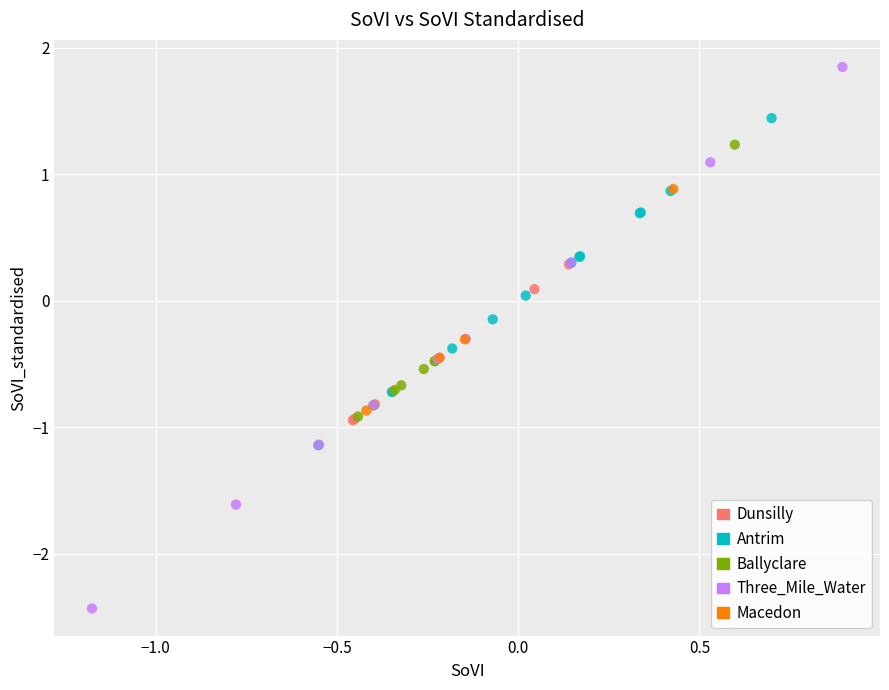

Which series reaches the minimum Y coordinate?

Three_Mile_Water